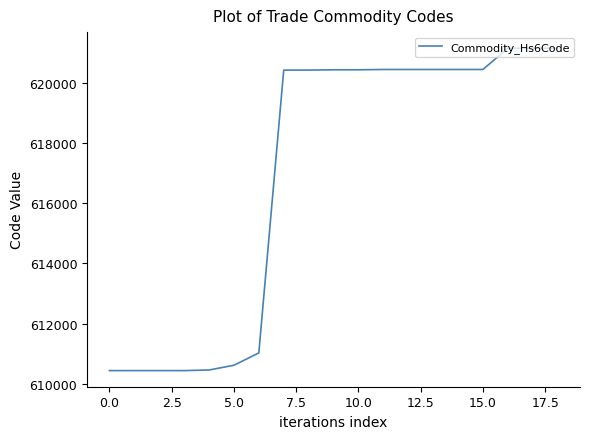

What is the smallest value displayed?

610443